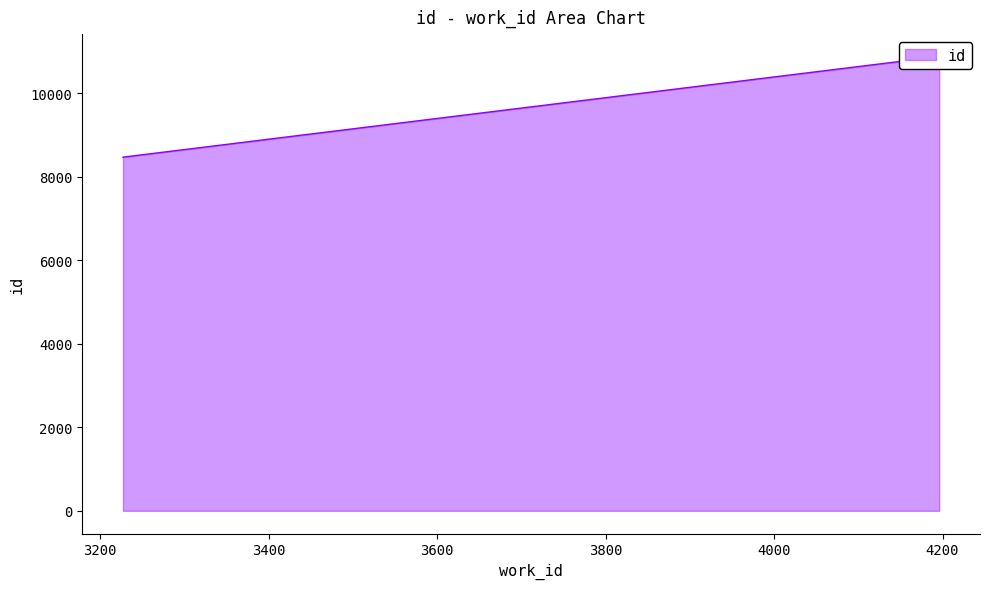

List the labels in order of value, smallest first.

3227, 3227, 3227, 4186, 4187, 4188, 4188, 4192, 4194, 4196